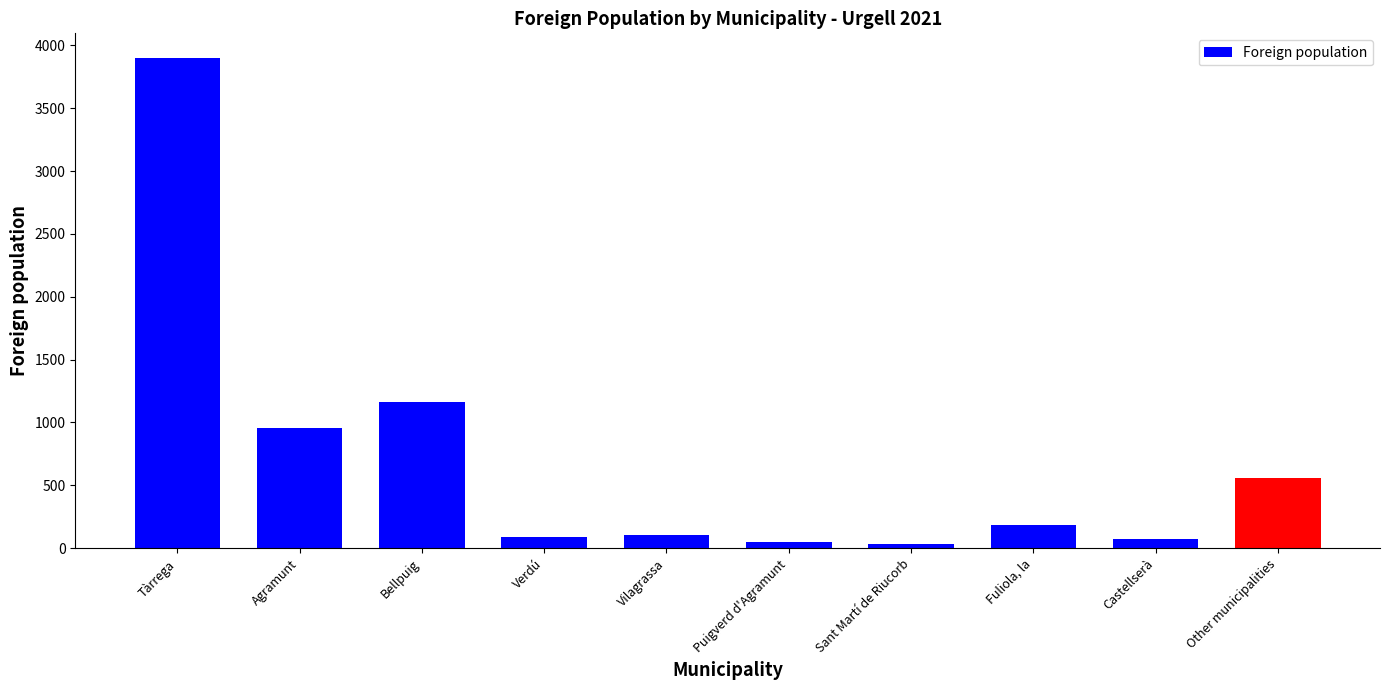

What is the change in value from Agramunt to Bellpuig?

+204